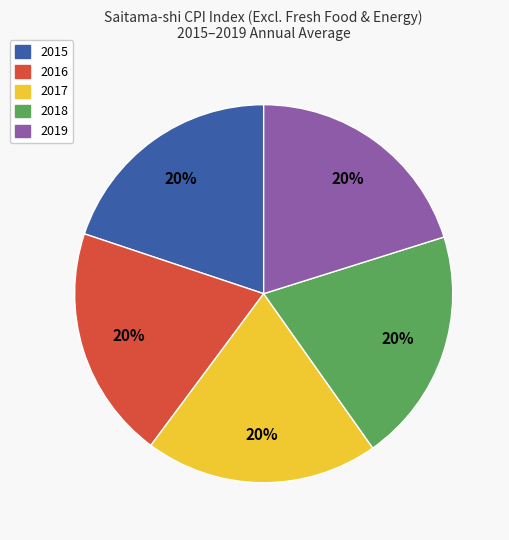

What percentage is the 2016 slice, to the nearest percent?

20%